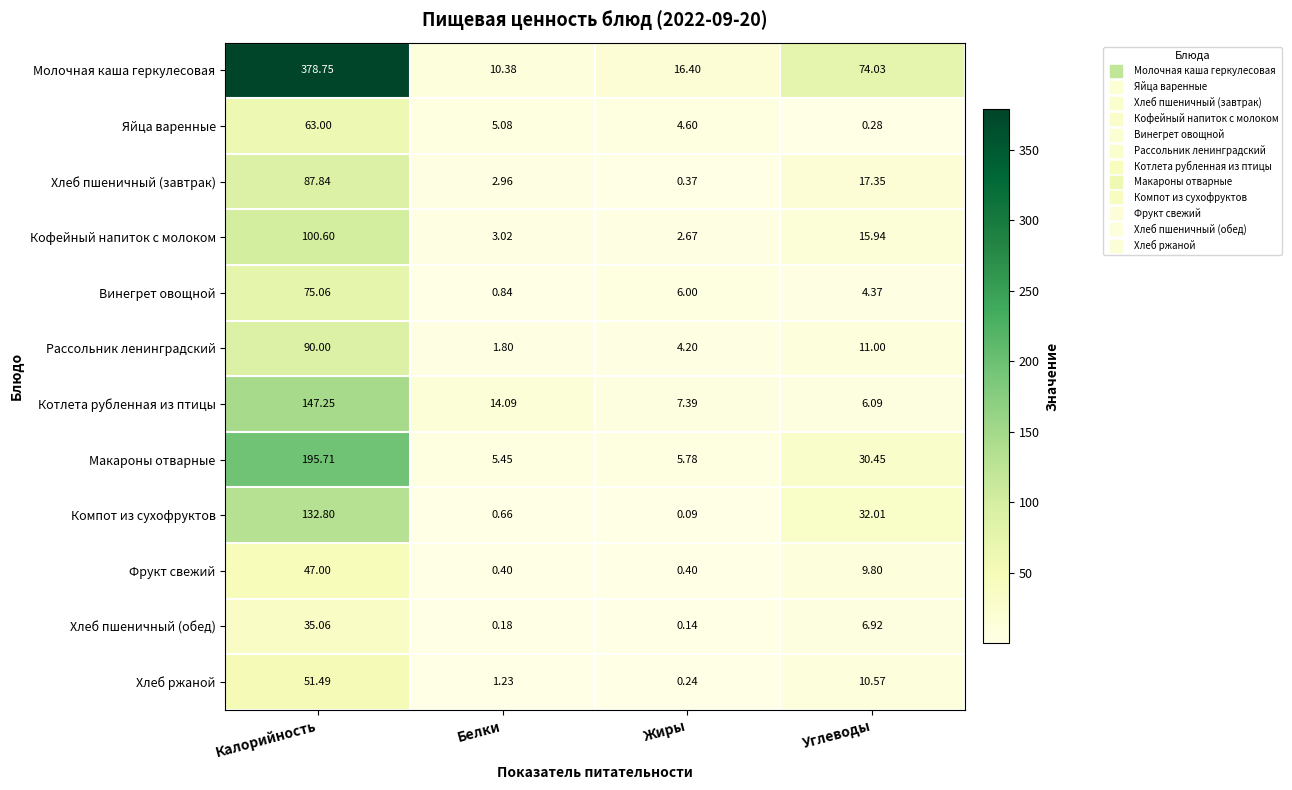

Which series has the widest spread of values?

Молочная каша геркулесовая